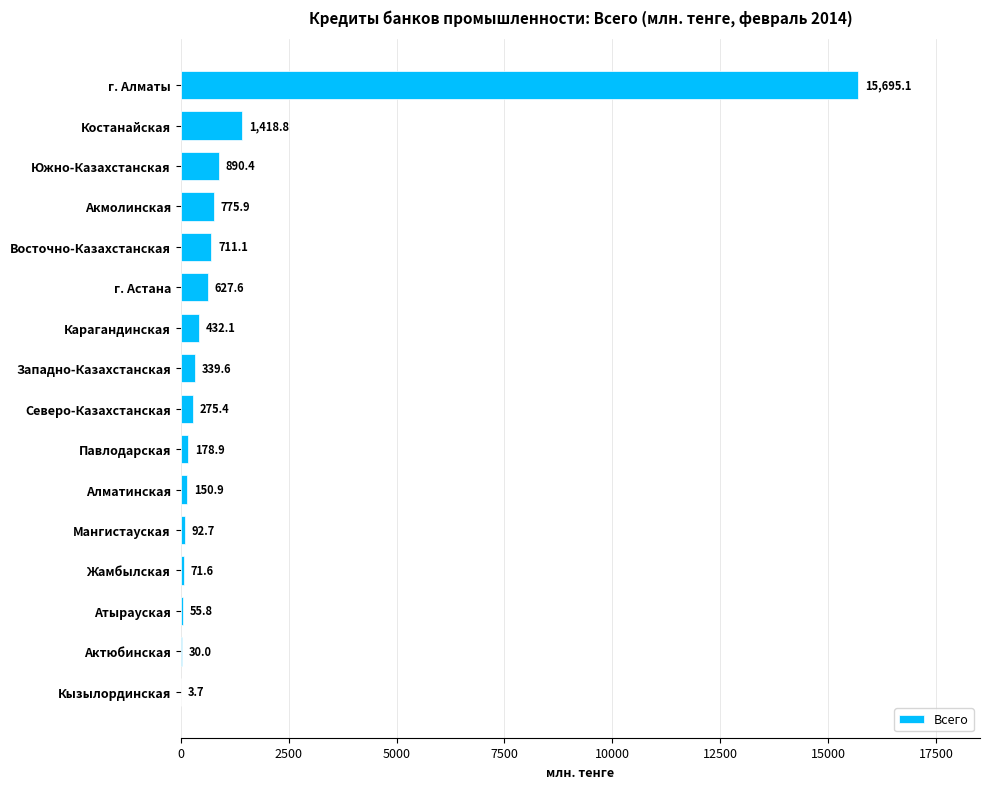

What is the approximate value at Карагандинская?

432.1